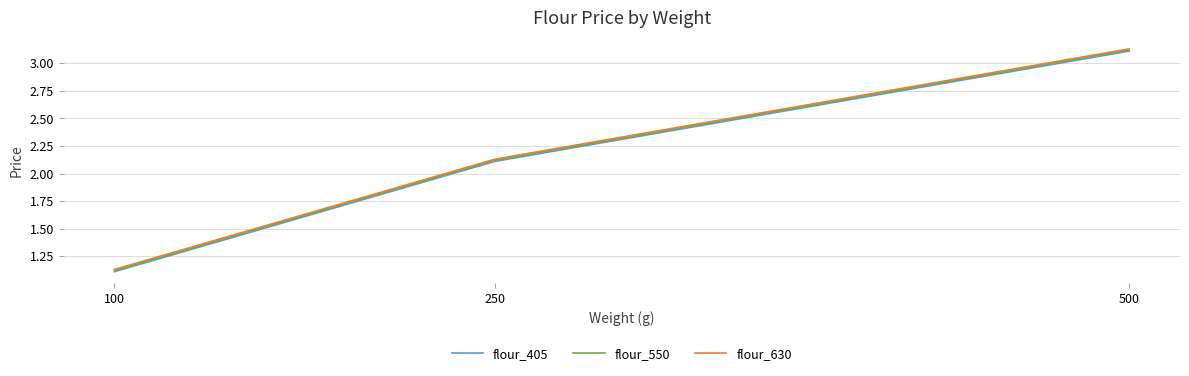

How many lines are shown in the chart?

3